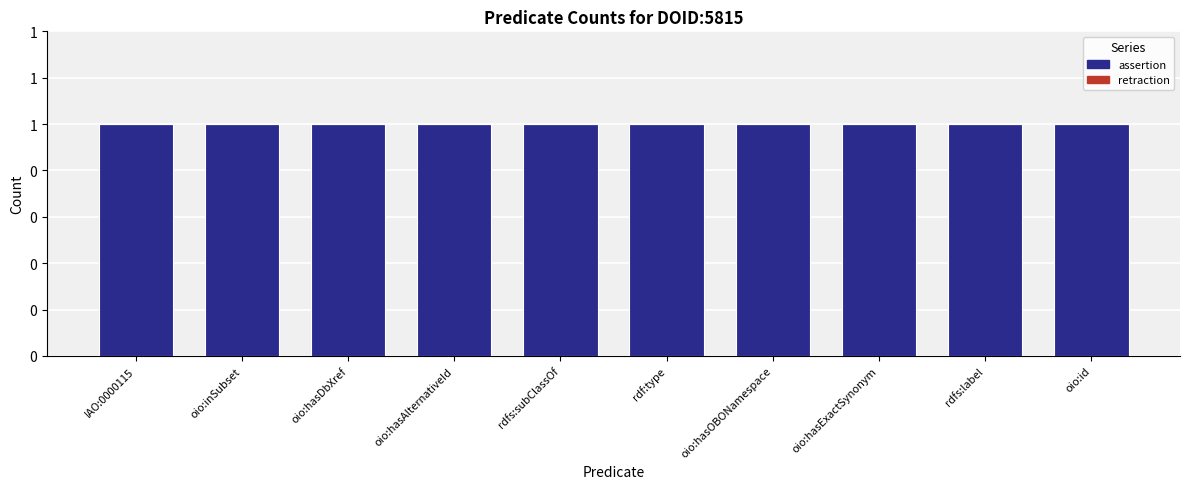

At how many categories does at least one series exceed 0?

10